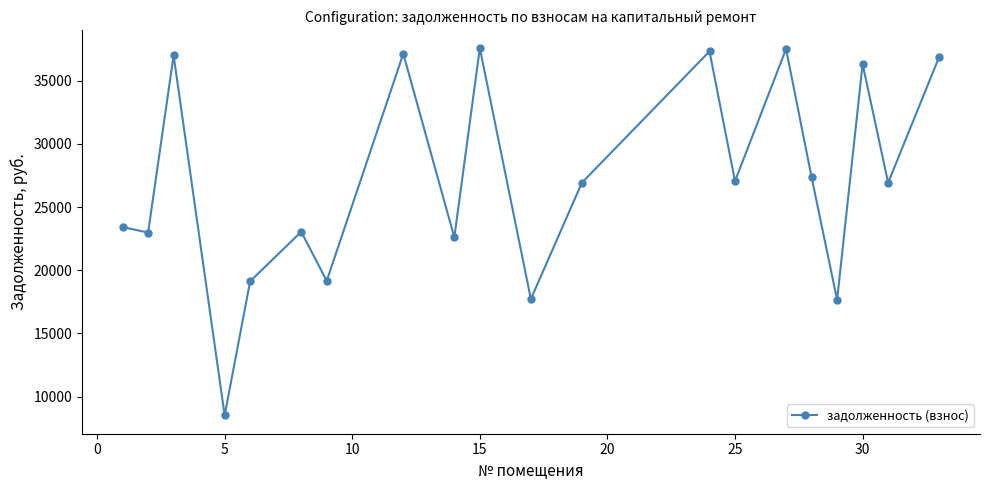

How many data points are less than 26924?

9